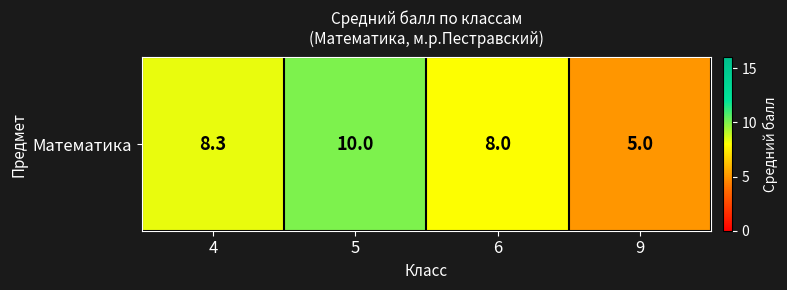

Reading left to right, what are all the values shown in this chart?

4=8.3	5=10.0	6=8.0	9=5.0